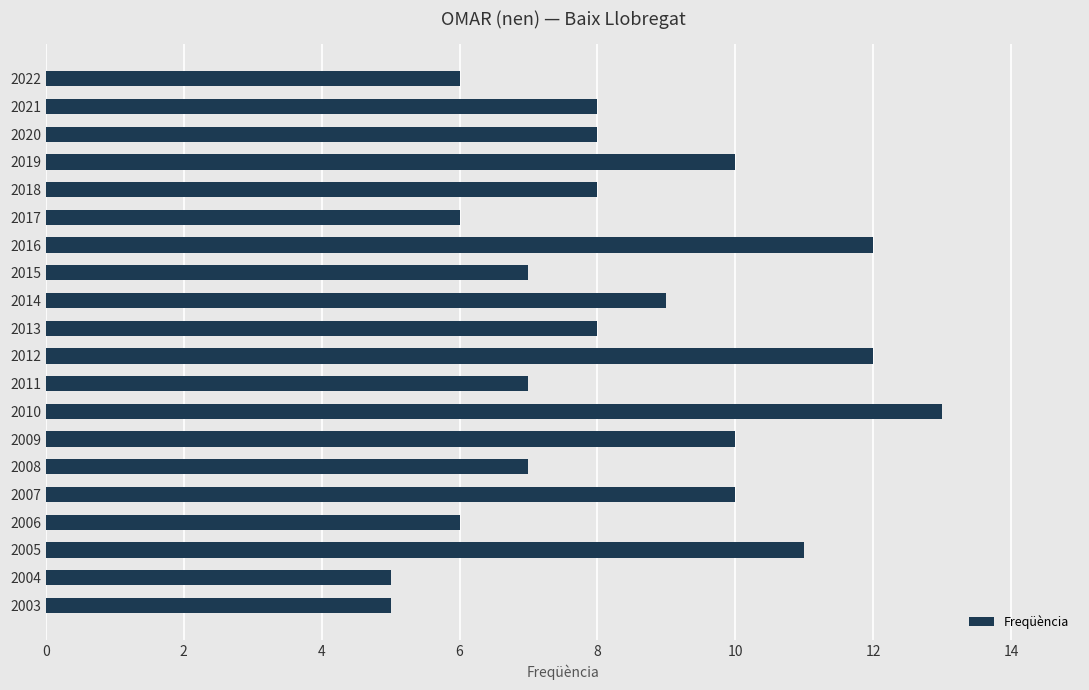

What is the value of the 3rd bar from the top?

8